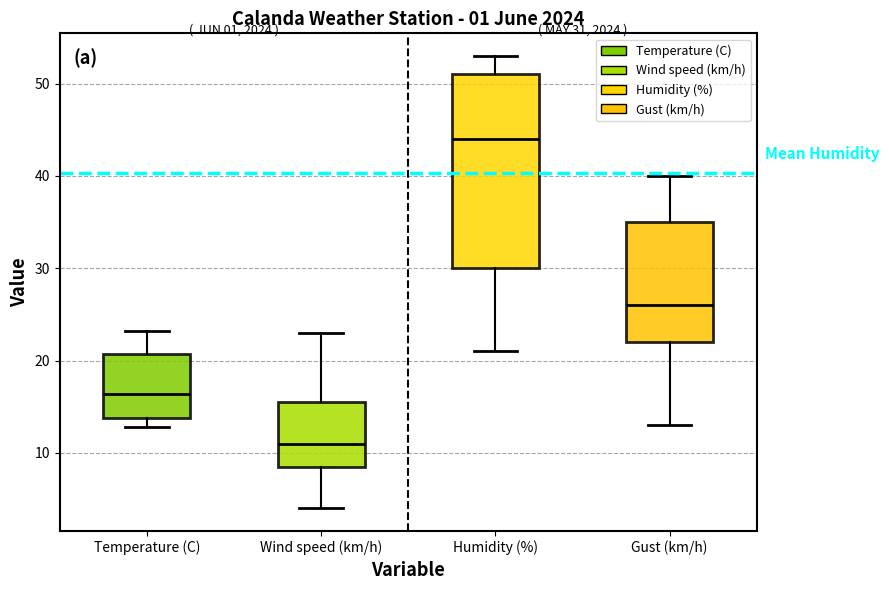

Which box has the lowest median line?

Wind speed (km/h)